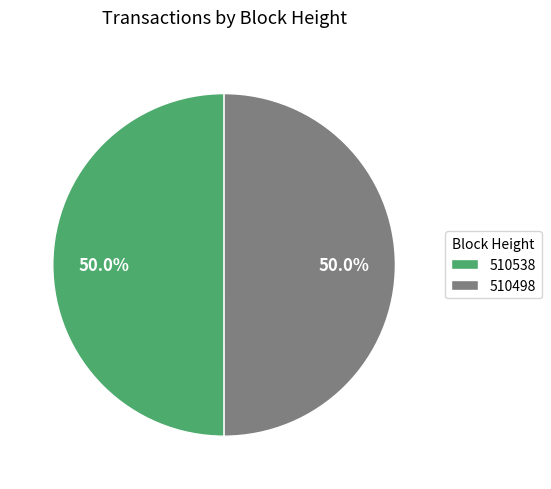

Count the number of slices in the pie.

2